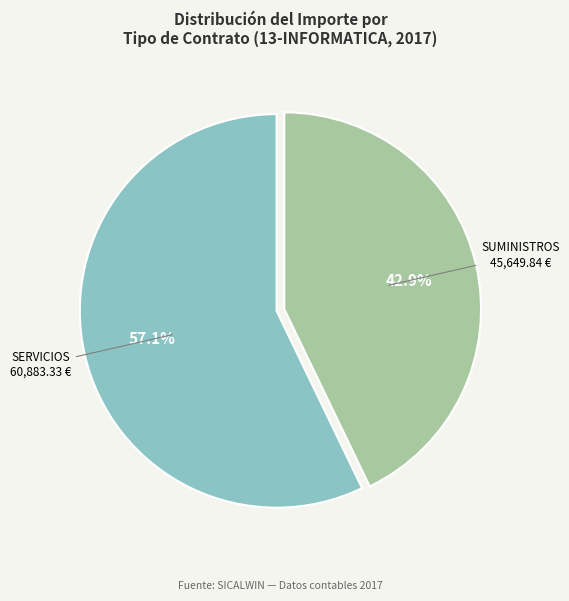

What is the ratio of the value at SERVICIOS to the value at SUMINISTROS?

1.3